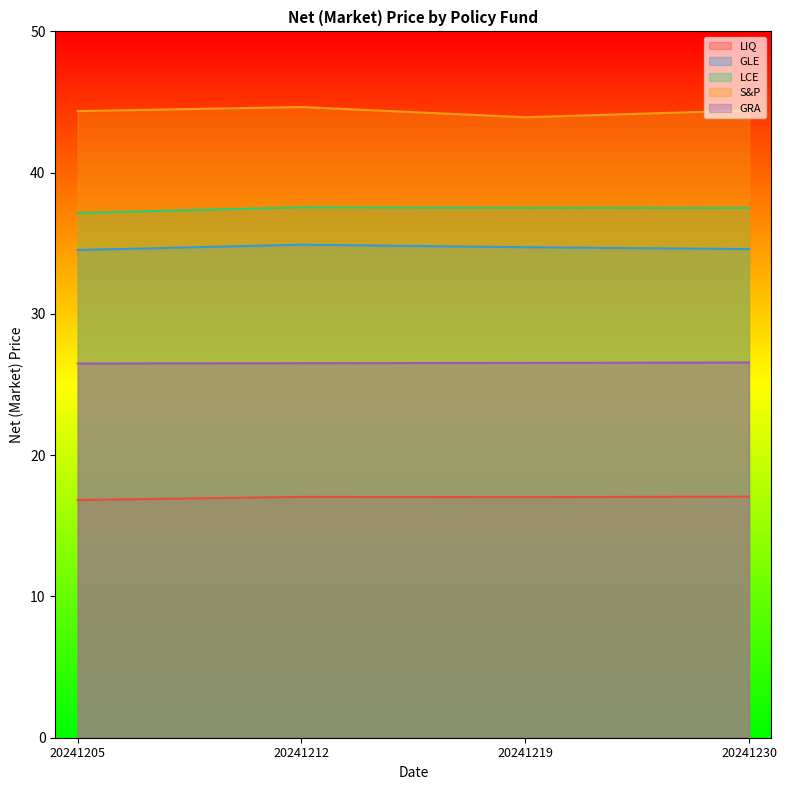

Is the value of S&P at 20241230 greater than the value of GLE at 20241205?

Yes